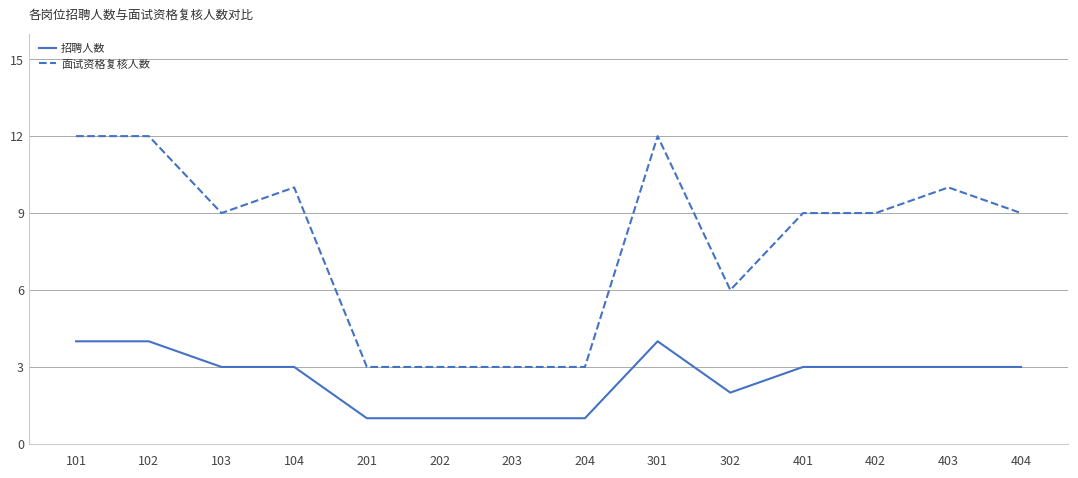

At which label does 面试资格复核人数 first exceed 9?

101